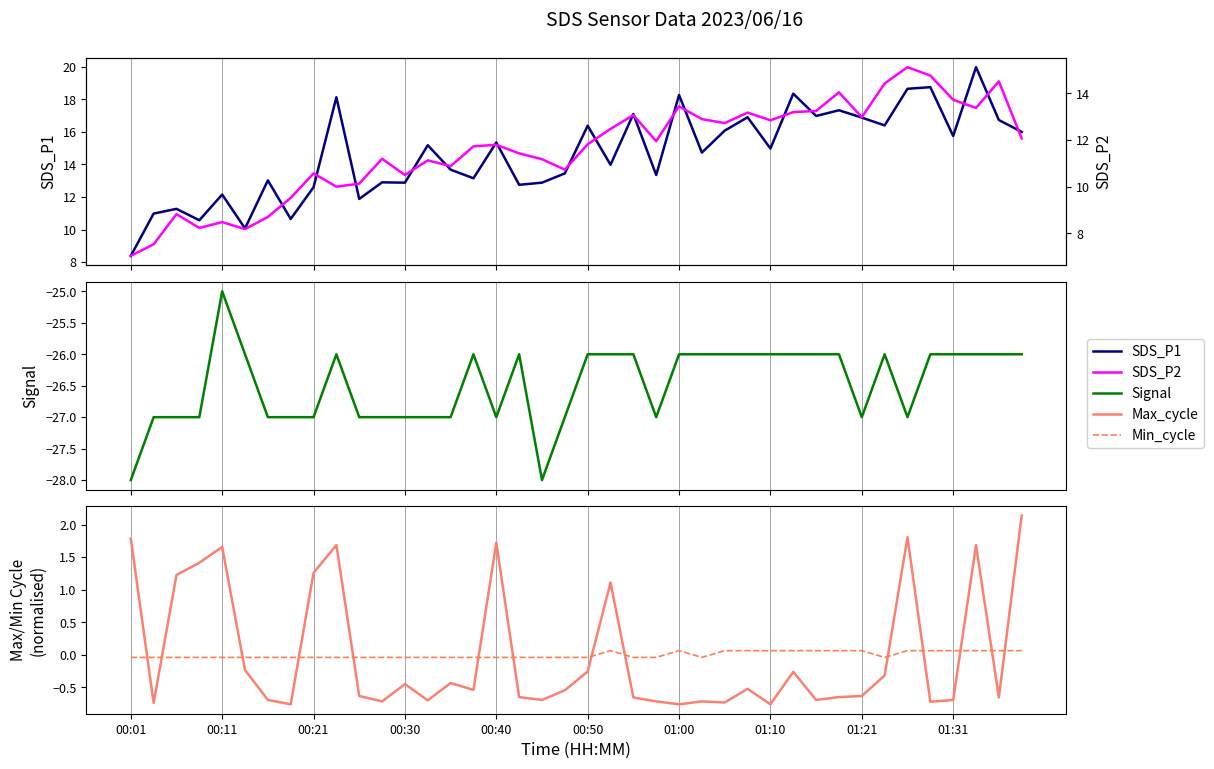

The value of Min_cycle at 29 is 0.1. True or false?

True